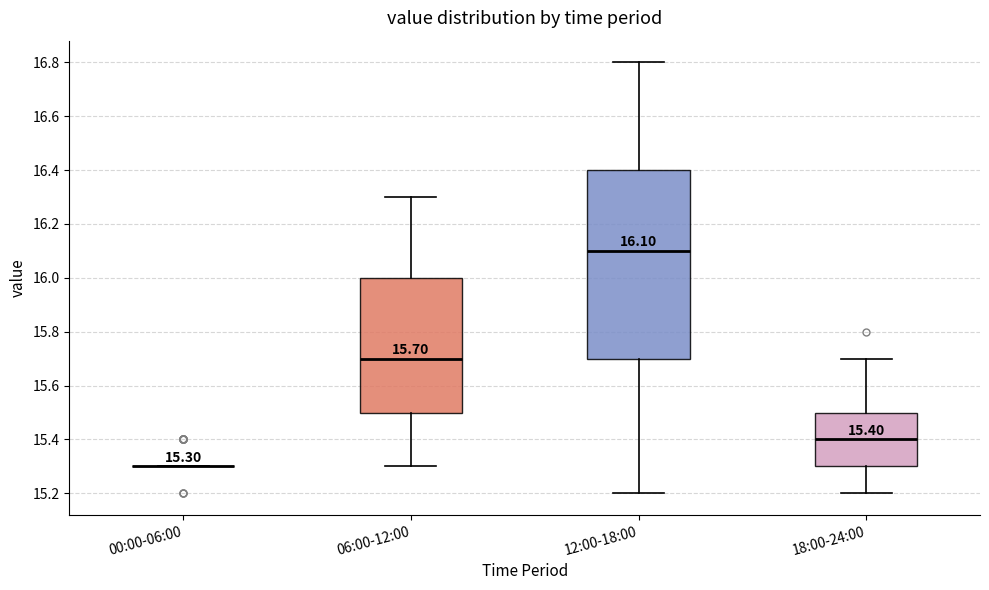

Which box is the tallest, from its lower edge to its upper edge?

12:00-18:00